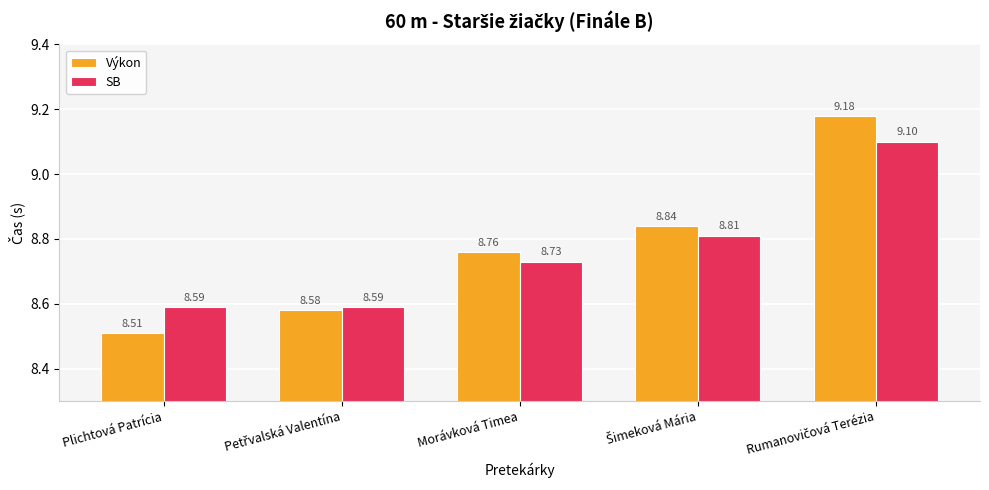

How many groups of bars are there?

5